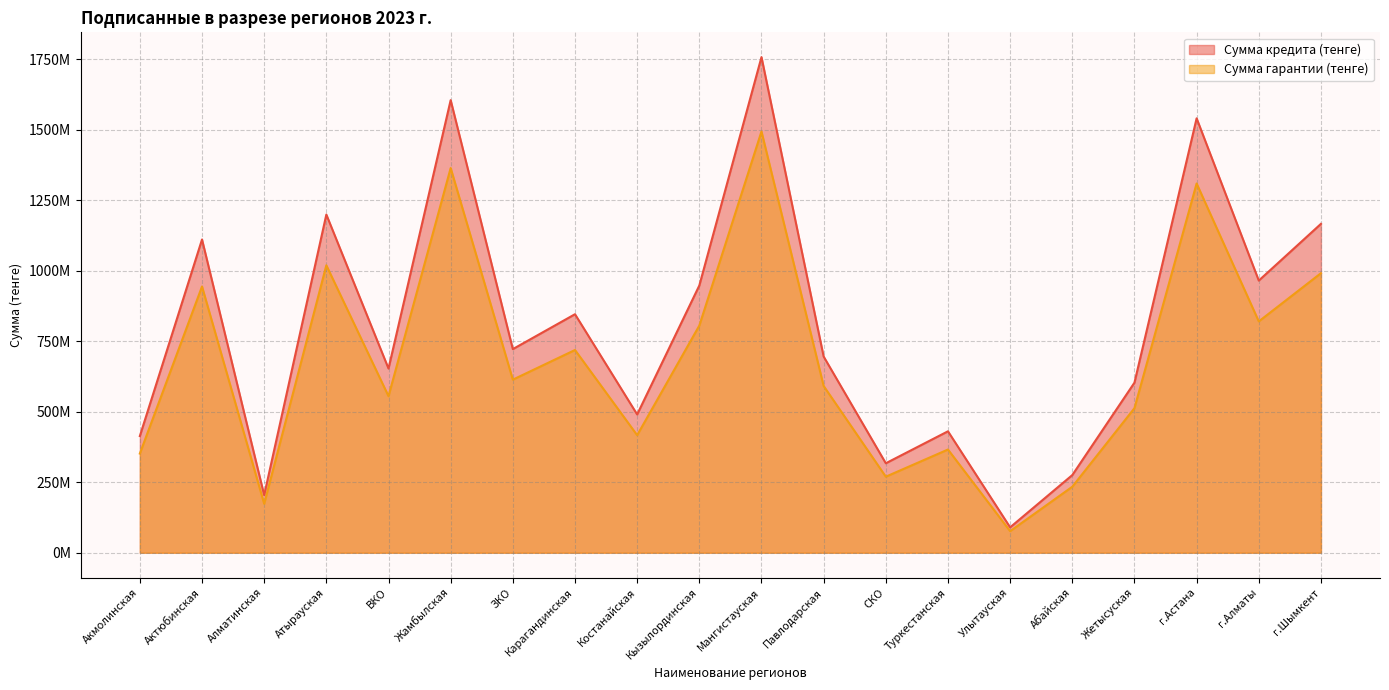

What is the value of the Сумма гарантии (тенге) point at the 20th from the left?

991288700